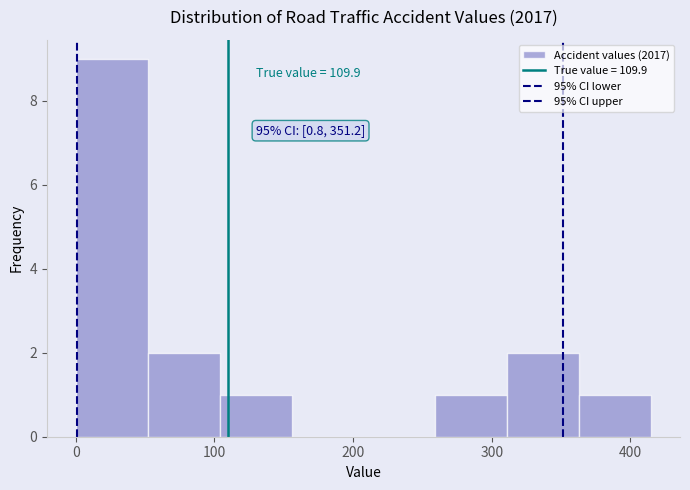

Which range on the x-axis has the tallest bar?

0 to 50